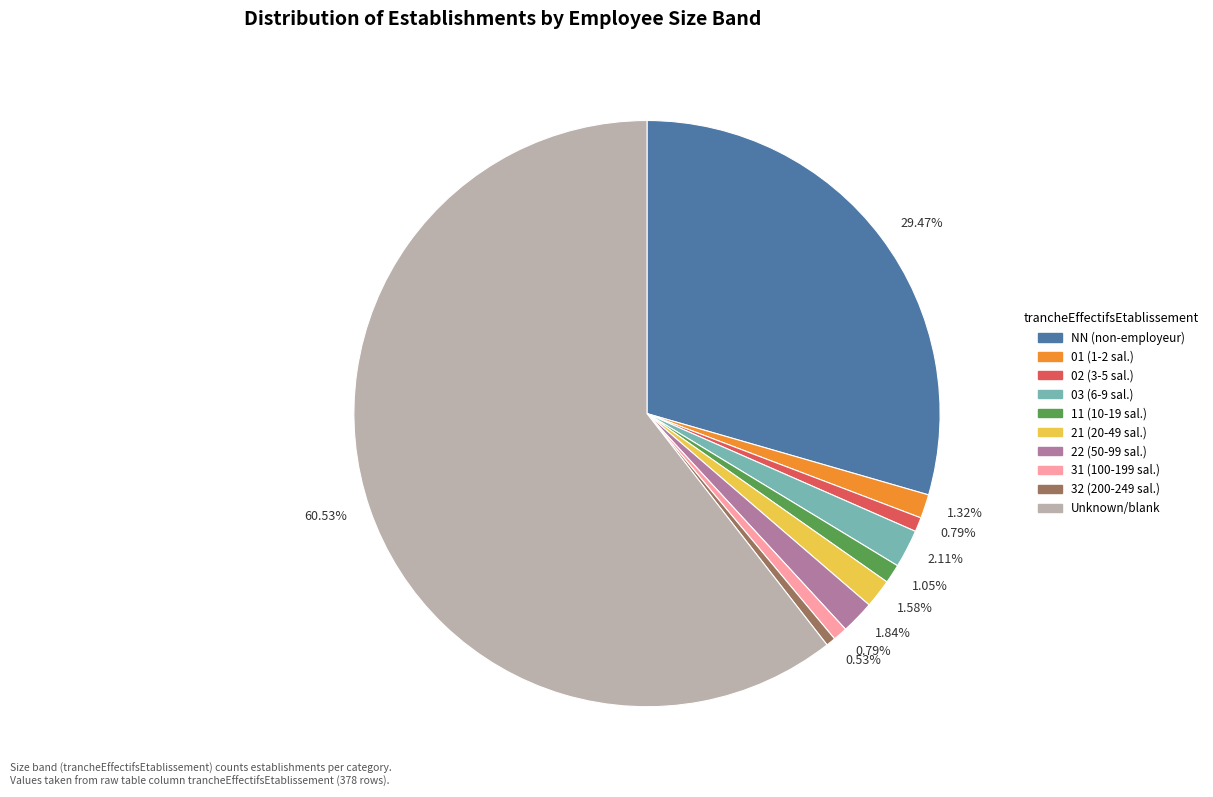

To the nearest percent, what is the average slice percentage?

10%